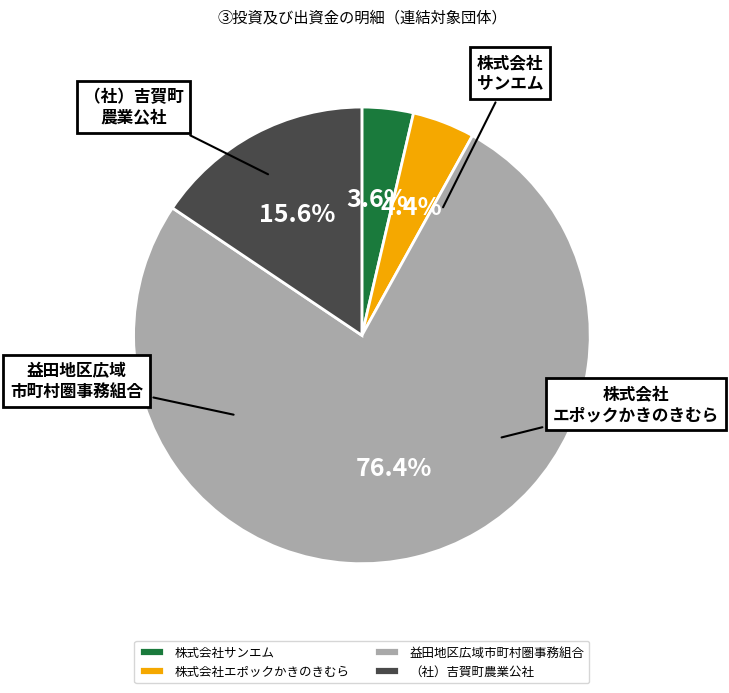

Which has a higher value, 益田地区広域市町村圏事務組合 or 株式会社エポックかきのきむら?

益田地区広域市町村圏事務組合